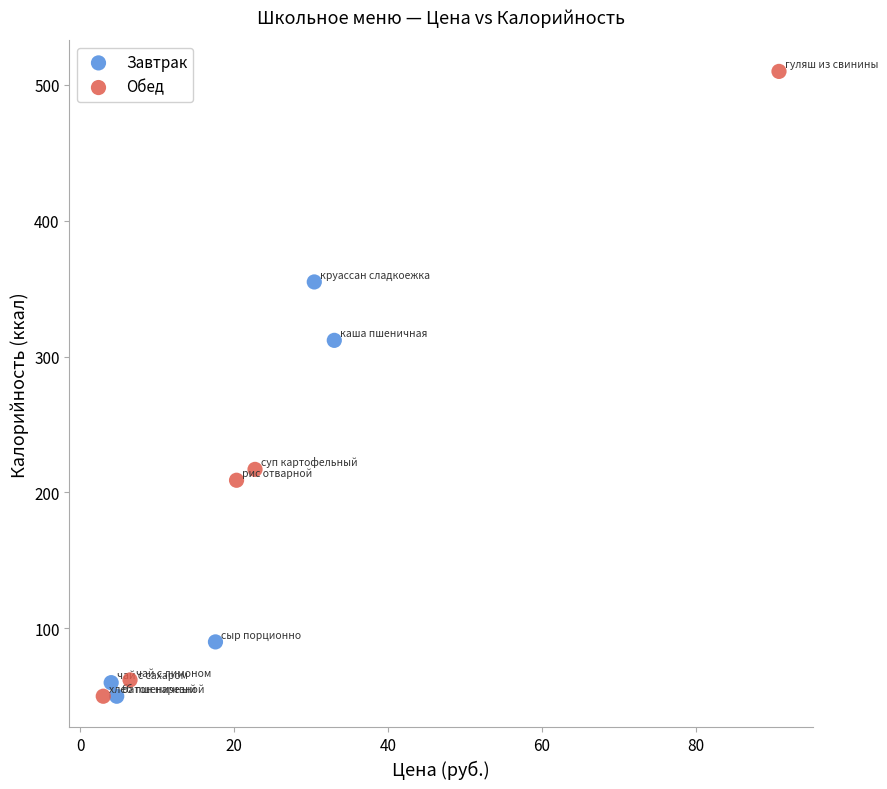

Which series has the largest Y range (max minus min)?

Обед